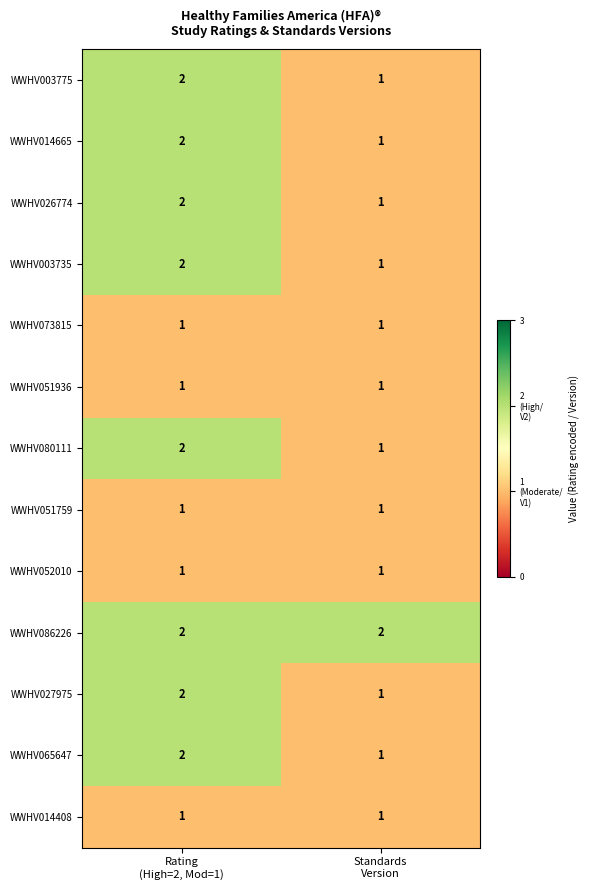

Reading right to left, transcribe all the data shown in this chart.

WWHV003775: 1	2
WWHV014665: 1	2
WWHV026774: 1	2
WWHV003735: 1	2
WWHV073815: 1	1
WWHV051936: 1	1
WWHV080111: 1	2
WWHV051759: 1	1
WWHV052010: 1	1
WWHV086226: 2	2
WWHV027975: 1	2
WWHV065647: 1	2
WWHV014408: 1	1